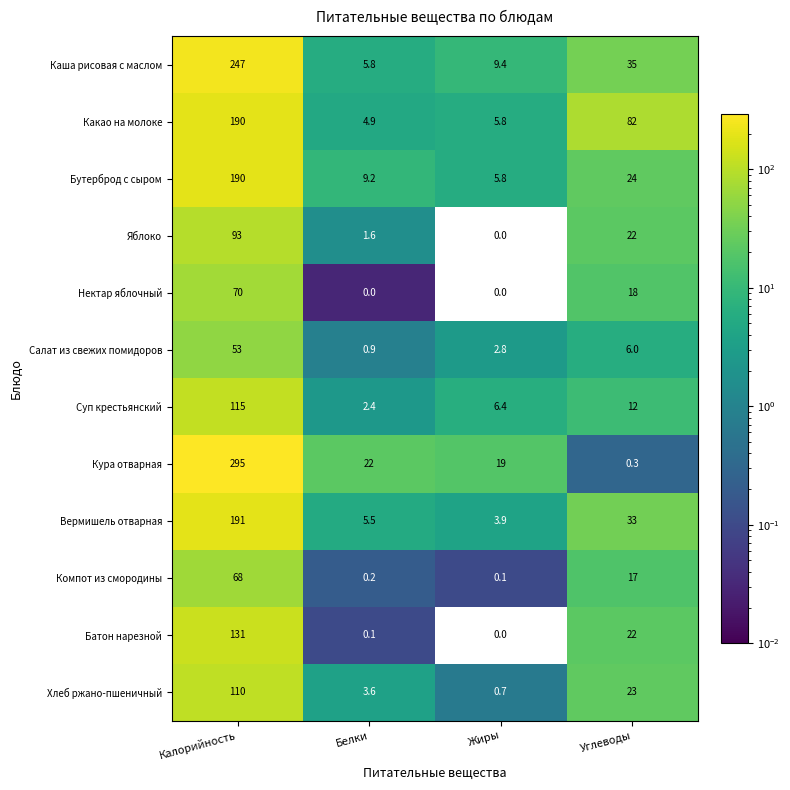

What is the difference between the second highest and minimum values in the Какао на молоке series?

77.1